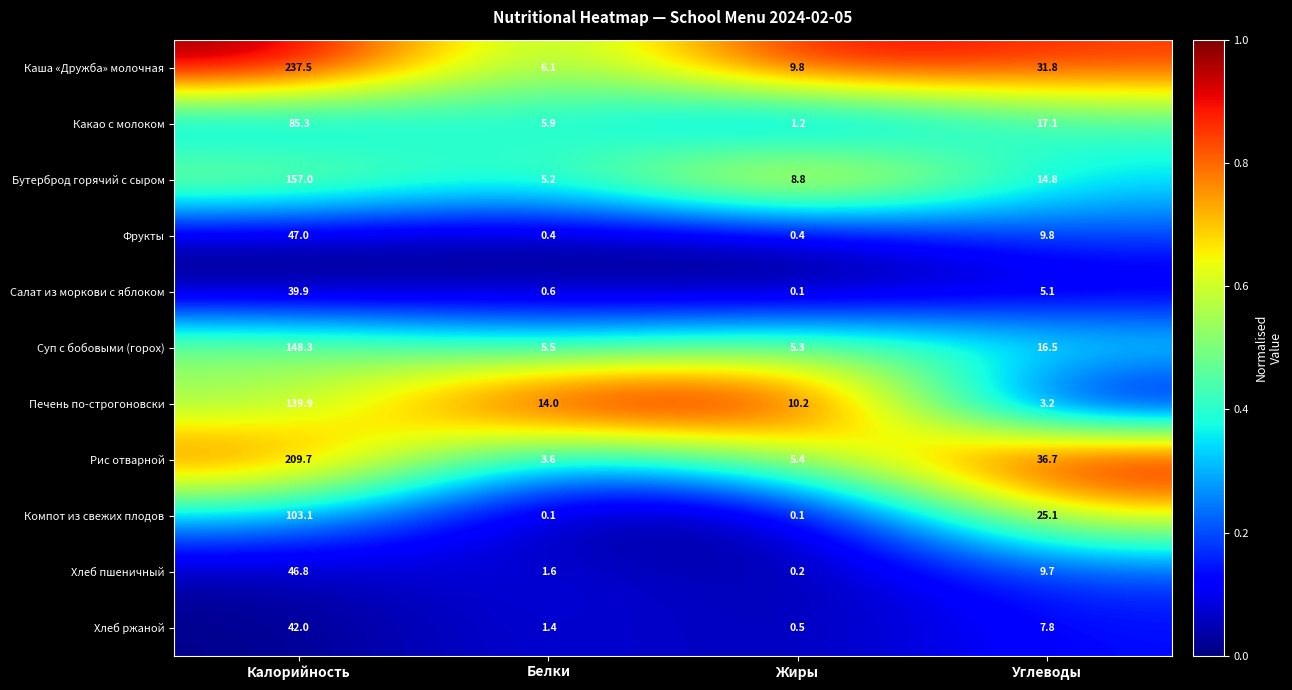

Which series has the largest total across all categories?

Каша «Дружба» молочная